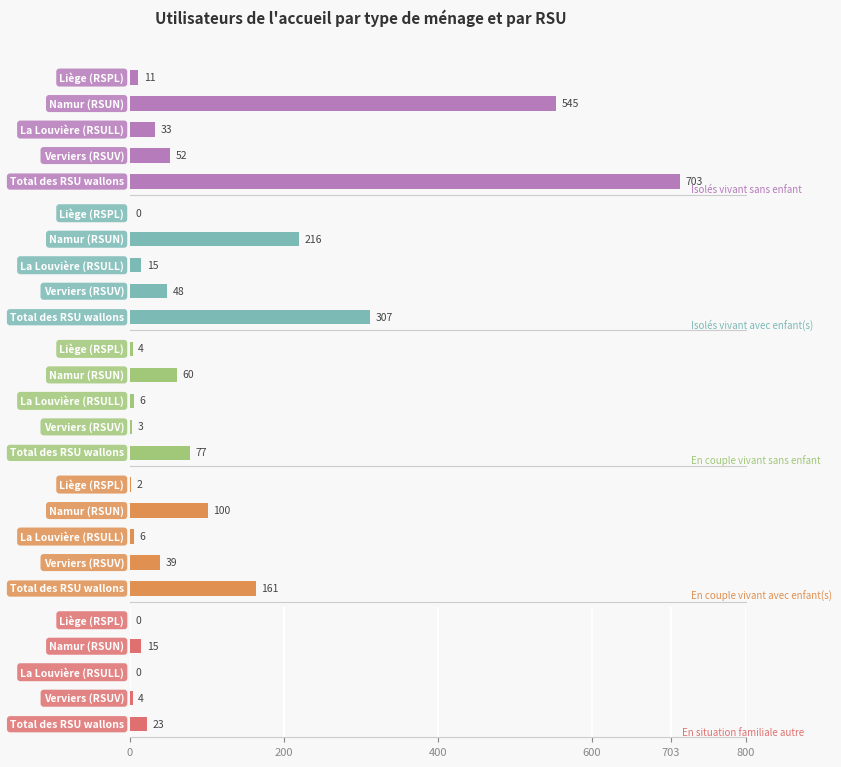

How many bars are there in total?

25